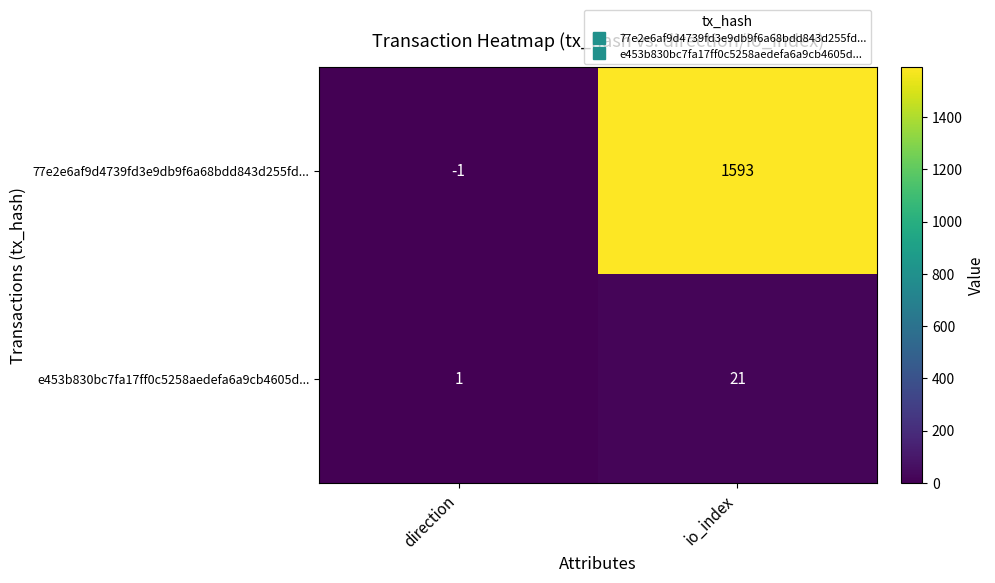

True or false: 77e2e6af9d4739fd3e9db9f6a68bdd843d255fd... has a value of -2 at direction.

False